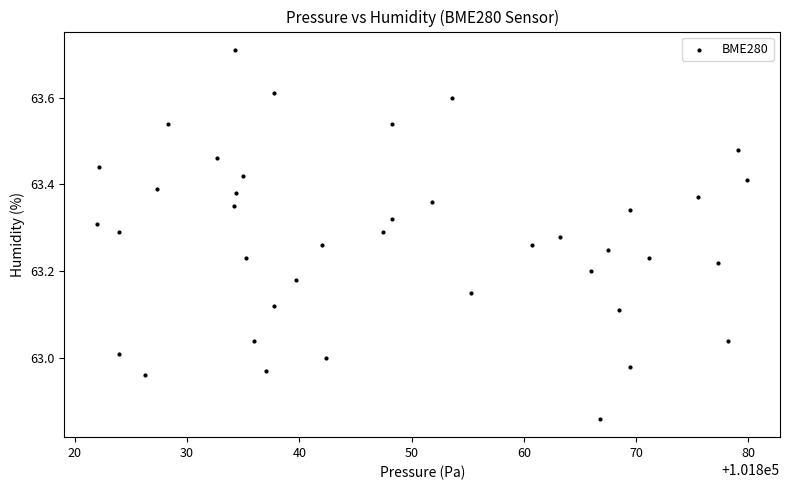

What is the range of X values (max minus min)?

57.9